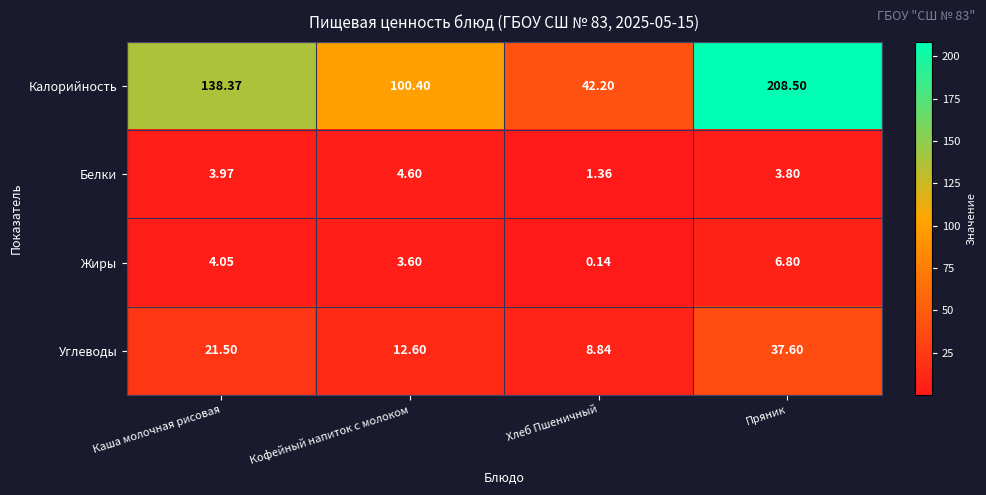

How many categories are shown in the chart?

4